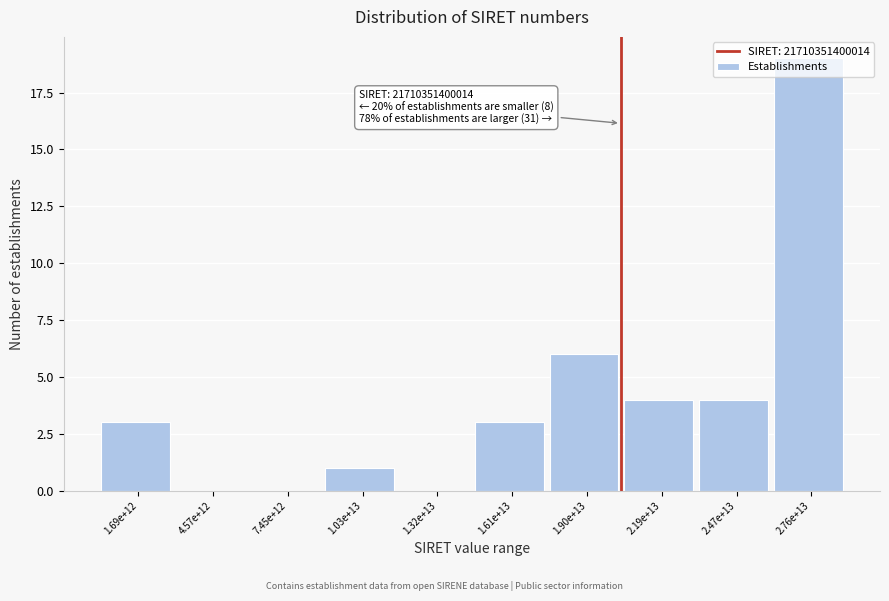

What is the greatest value displayed?

19